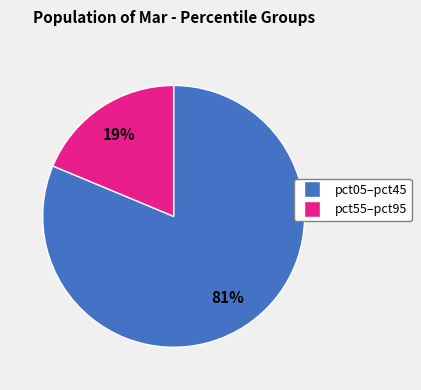

Is there a majority slice in this chart?

Yes